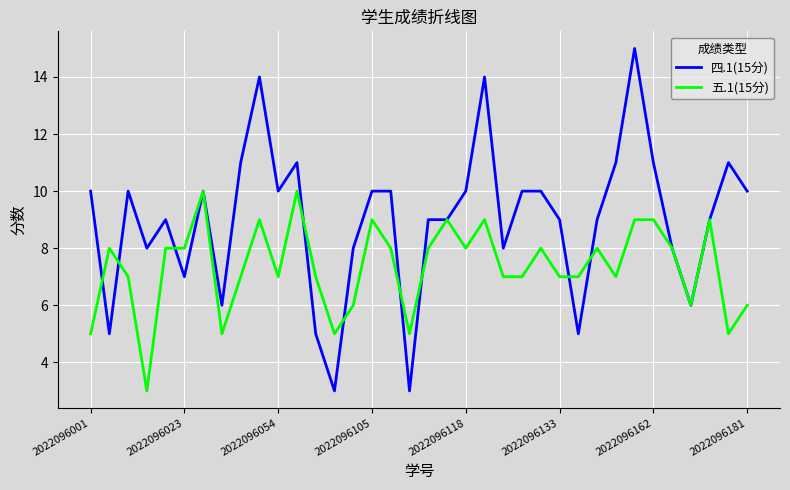

List the series in order of their overall mean, highest first.

四.1(15分), 五.1(15分)